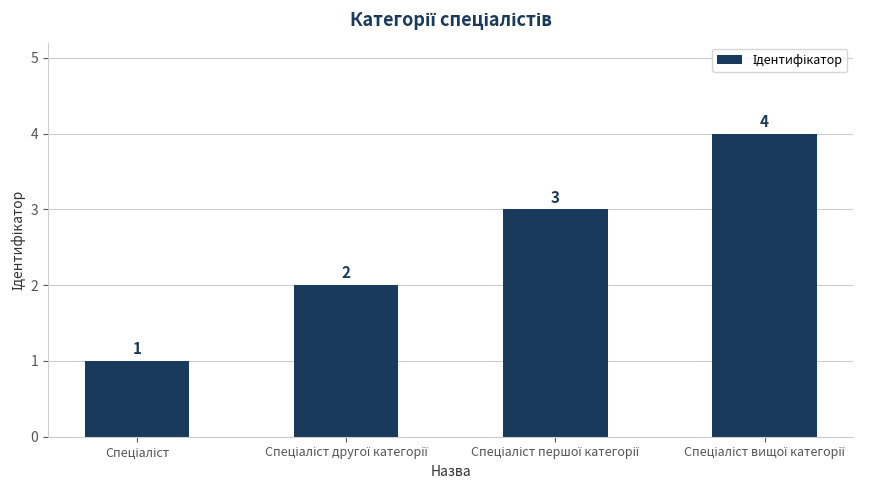

Are the bars grouped side by side (vs. stacked)?

No